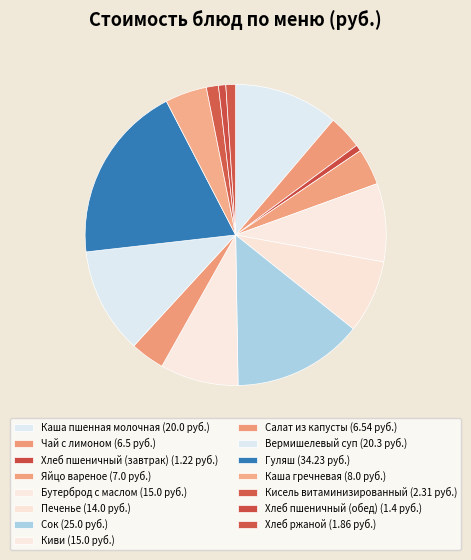

What percentage is the Бутерброд с маслом slice, to the nearest percent?

8%